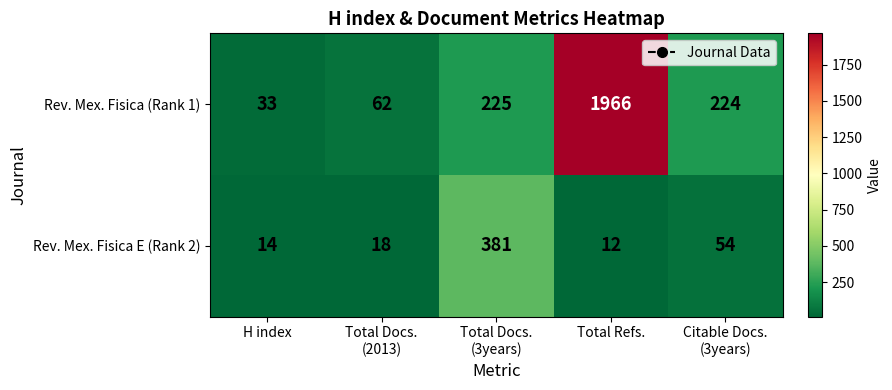

Between H index and Total Docs.
(3years), which series saw the biggest shift?

Rev. Mex. Fisica E (Rank 2)